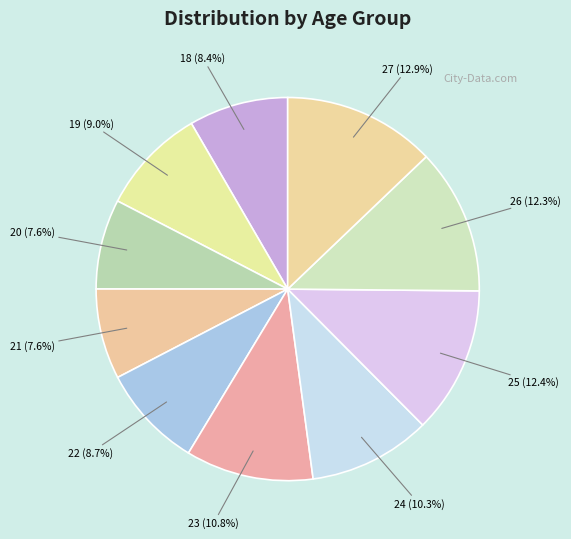

Approximately how many times larger is the value at 19 compared to 23?

0.8